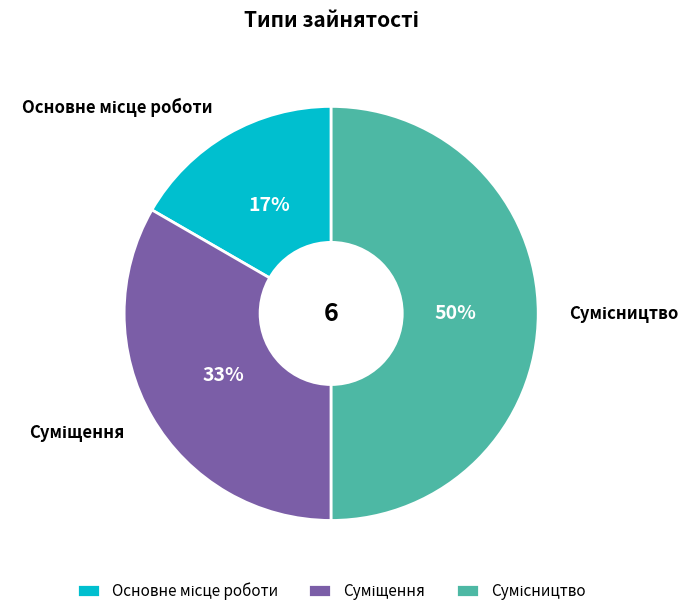

To the nearest percent, what is the difference between the largest and smallest slice percentages?

33%